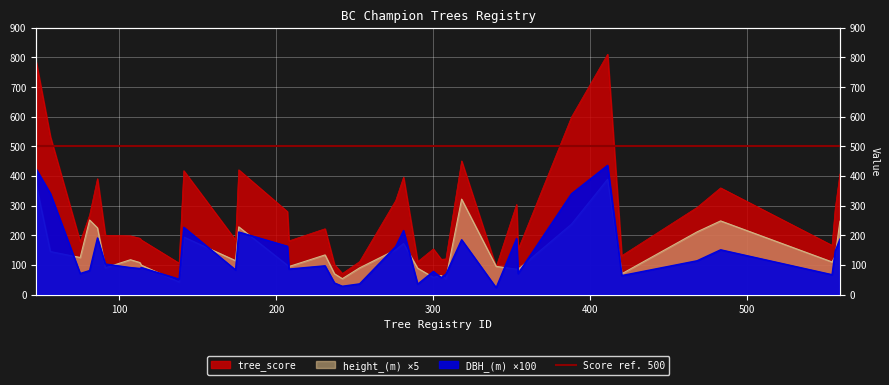

Between 300 and 556, which series saw the biggest shift?

tree_score